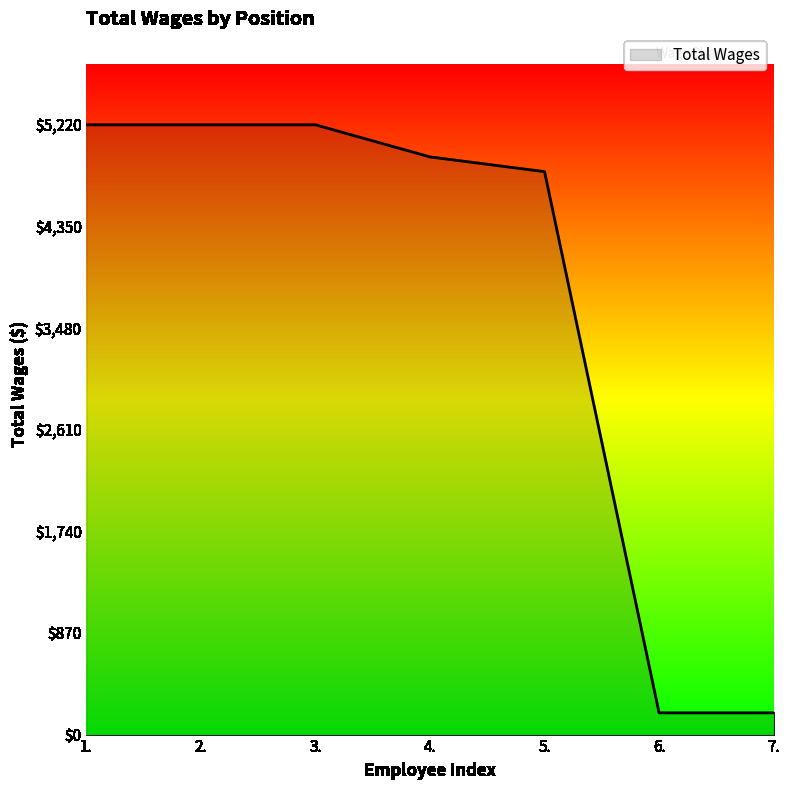

Is it true that the value at 2. is 5220?

True